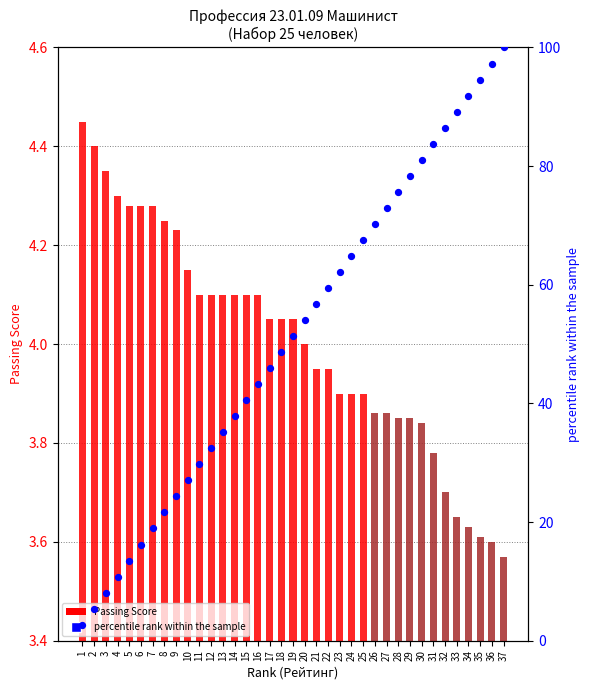

What are all the series names shown in the legend?

Passing Score, percentile rank within the sample